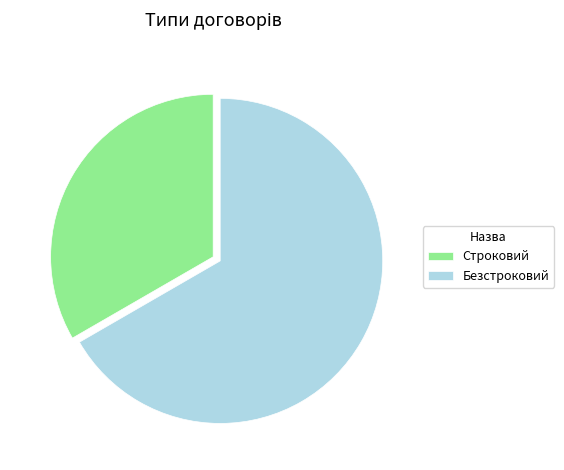

Does Безстроковий account for over 50% of the chart?

Yes